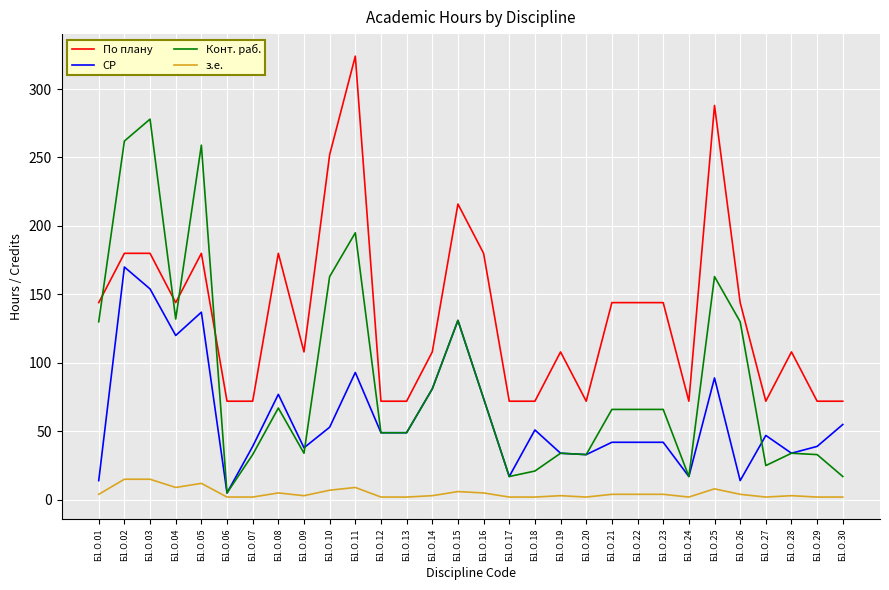

Between Б1.О.11 and Б1.О.19, which series saw the biggest shift?

По плану